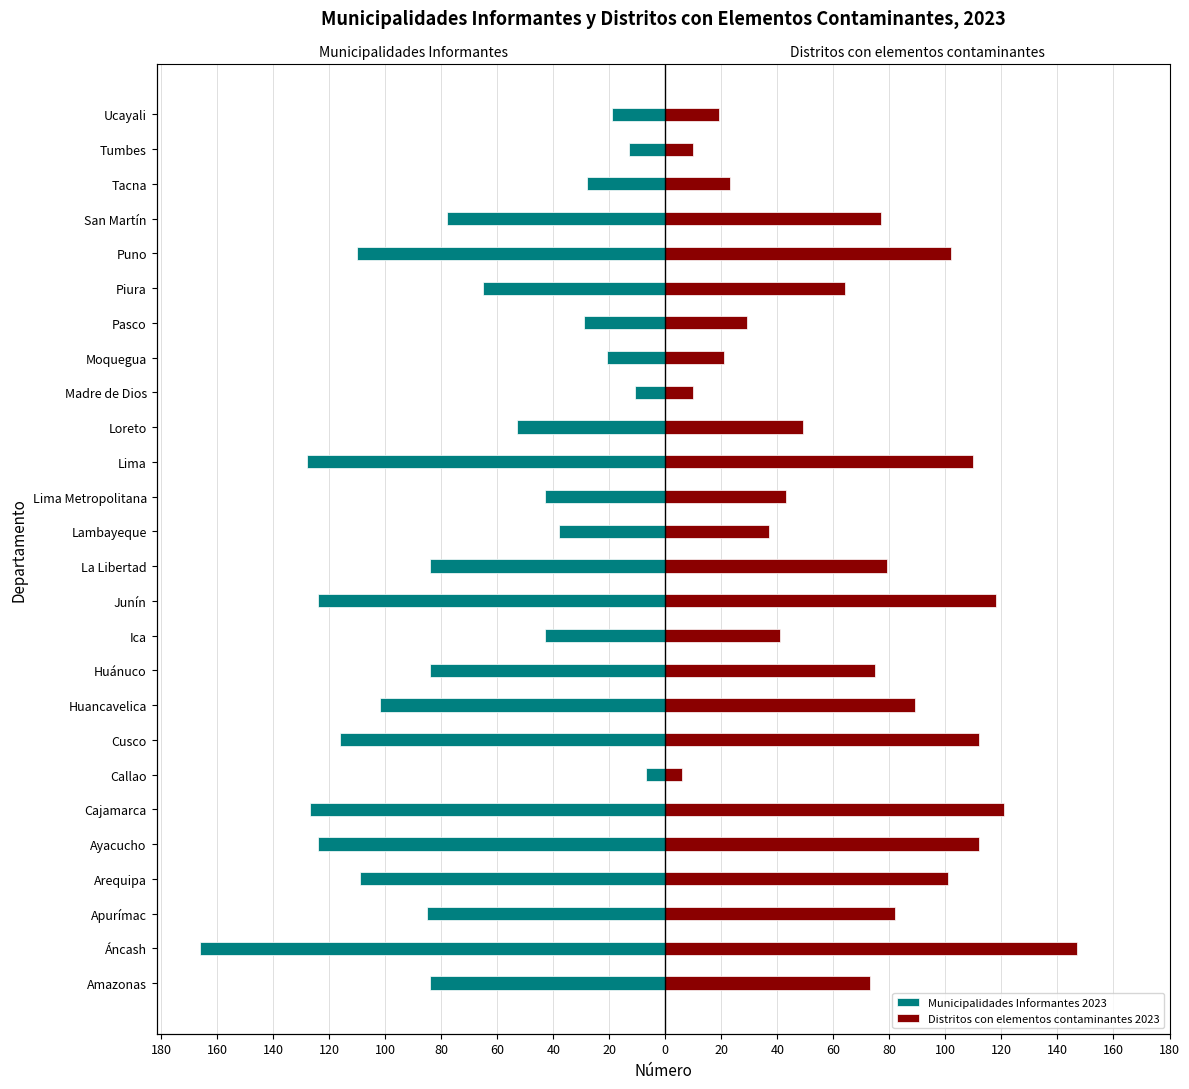

Which has a higher value, Ucayali or Callao?

Callao